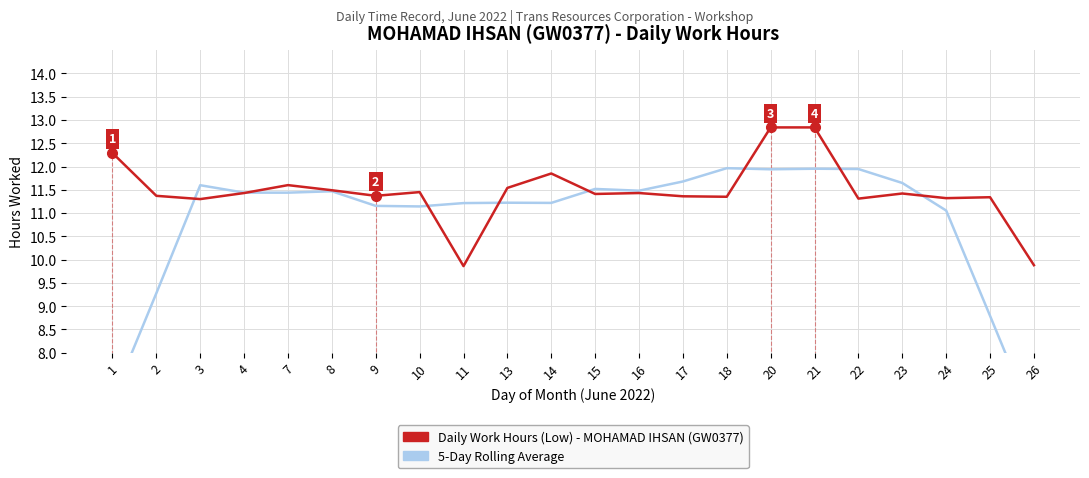

What is the sum of all Daily Work Hours (Low) values?

252.0